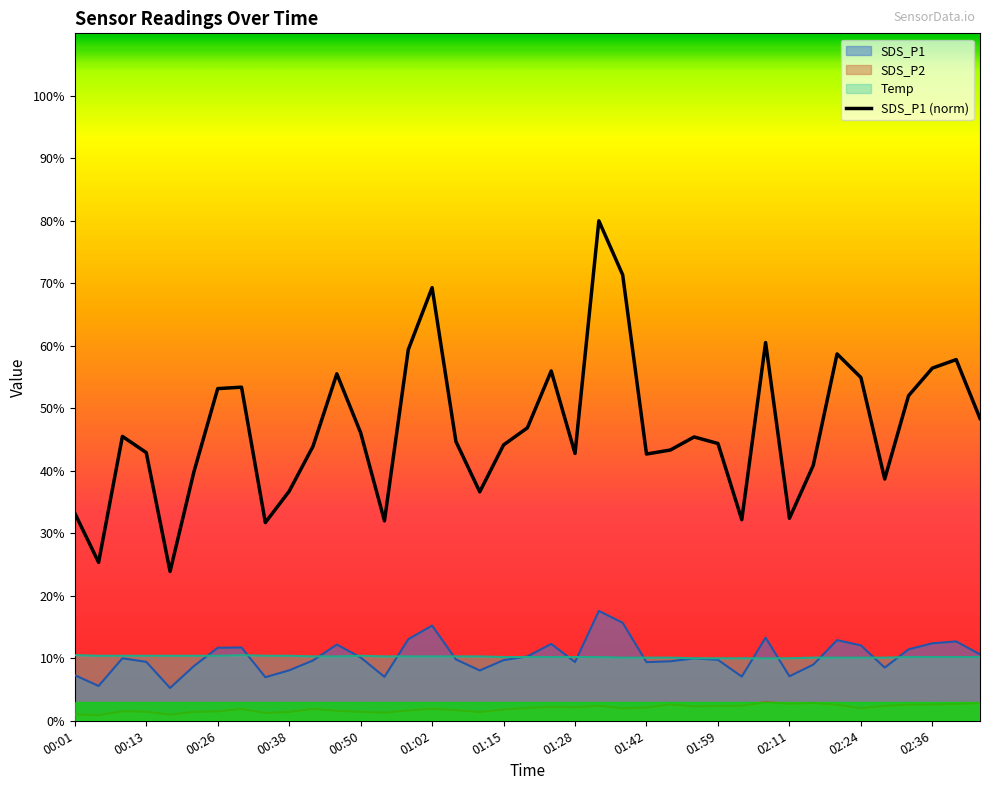

Which series has the largest total across all categories?

SDS_P1 (norm)